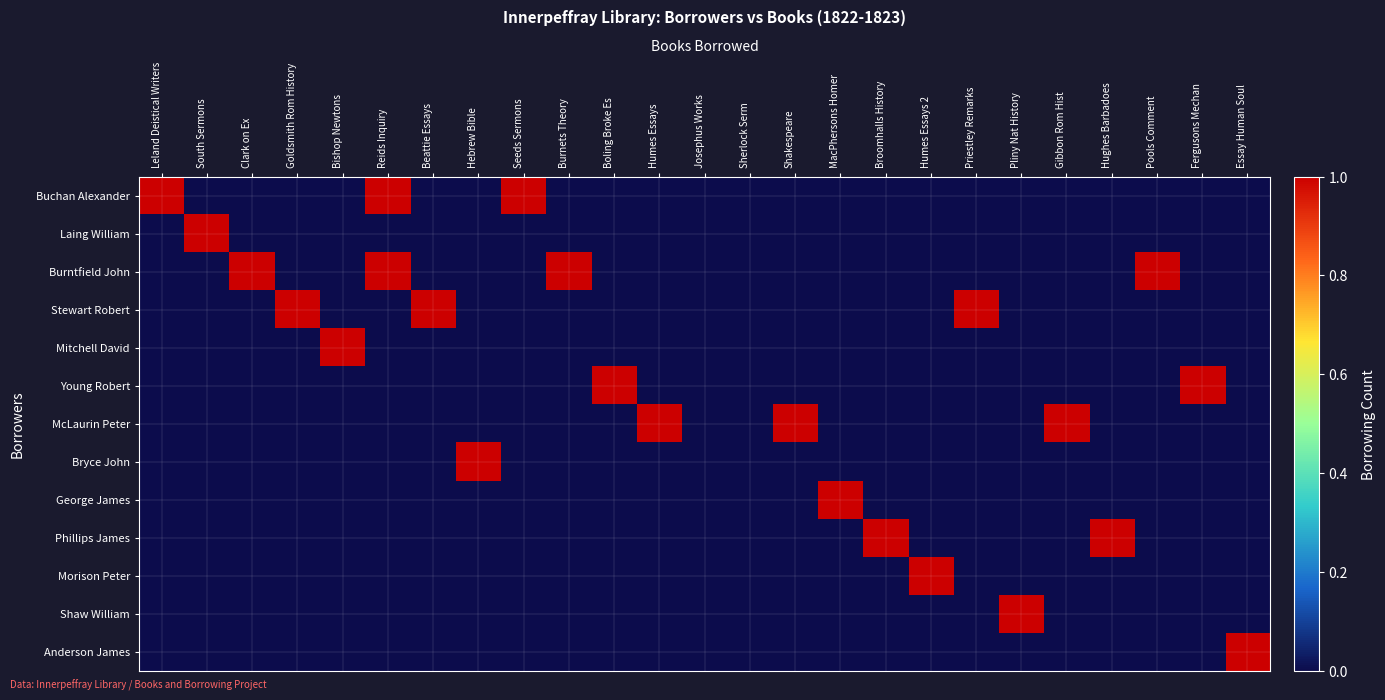

Reading left to right, what are all the values shown in this chart?

Buchan Alexander: Leland Deistical Writers=1	South Sermons=0	Clark on Ex=0	Goldsmith Rom History=0	Bishop Newtons=0	Reids Inquiry=1	Beattie Essays=0	Hebrew Bible=0	Seeds Sermons=1	Burnets Theory=0	Boling Broke Es=0	Humes Essays=0	Josephus Works=0	Sherlock Serm=0	Shakespeare=0	MacPhersons Homer=0	Broomhalls History=0	Humes Essays 2=0	Priestley Remarks=0	Pliny Nat History=0	Gibbon Rom Hist=0	Hughes Barbadoes=0	Pools Comment=0	Fergusons Mechan=0	Essay Human Soul=0
Laing William: Leland Deistical Writers=0	South Sermons=1	Clark on Ex=0	Goldsmith Rom History=0	Bishop Newtons=0	Reids Inquiry=0	Beattie Essays=0	Hebrew Bible=0	Seeds Sermons=0	Burnets Theory=0	Boling Broke Es=0	Humes Essays=0	Josephus Works=0	Sherlock Serm=0	Shakespeare=0	MacPhersons Homer=0	Broomhalls History=0	Humes Essays 2=0	Priestley Remarks=0	Pliny Nat History=0	Gibbon Rom Hist=0	Hughes Barbadoes=0	Pools Comment=0	Fergusons Mechan=0	Essay Human Soul=0
Burntfield John: Leland Deistical Writers=0	South Sermons=0	Clark on Ex=1	Goldsmith Rom History=0	Bishop Newtons=0	Reids Inquiry=1	Beattie Essays=0	Hebrew Bible=0	Seeds Sermons=0	Burnets Theory=1	Boling Broke Es=0	Humes Essays=0	Josephus Works=0	Sherlock Serm=0	Shakespeare=0	MacPhersons Homer=0	Broomhalls History=0	Humes Essays 2=0	Priestley Remarks=0	Pliny Nat History=0	Gibbon Rom Hist=0	Hughes Barbadoes=0	Pools Comment=1	Fergusons Mechan=0	Essay Human Soul=0
Stewart Robert: Leland Deistical Writers=0	South Sermons=0	Clark on Ex=0	Goldsmith Rom History=1	Bishop Newtons=0	Reids Inquiry=0	Beattie Essays=1	Hebrew Bible=0	Seeds Sermons=0	Burnets Theory=0	Boling Broke Es=0	Humes Essays=0	Josephus Works=0	Sherlock Serm=0	Shakespeare=0	MacPhersons Homer=0	Broomhalls History=0	Humes Essays 2=0	Priestley Remarks=1	Pliny Nat History=0	Gibbon Rom Hist=0	Hughes Barbadoes=0	Pools Comment=0	Fergusons Mechan=0	Essay Human Soul=0
Mitchell David: Leland Deistical Writers=0	South Sermons=0	Clark on Ex=0	Goldsmith Rom History=0	Bishop Newtons=1	Reids Inquiry=0	Beattie Essays=0	Hebrew Bible=0	Seeds Sermons=0	Burnets Theory=0	Boling Broke Es=0	Humes Essays=0	Josephus Works=0	Sherlock Serm=0	Shakespeare=0	MacPhersons Homer=0	Broomhalls History=0	Humes Essays 2=0	Priestley Remarks=0	Pliny Nat History=0	Gibbon Rom Hist=0	Hughes Barbadoes=0	Pools Comment=0	Fergusons Mechan=0	Essay Human Soul=0
Young Robert: Leland Deistical Writers=0	South Sermons=0	Clark on Ex=0	Goldsmith Rom History=0	Bishop Newtons=0	Reids Inquiry=0	Beattie Essays=0	Hebrew Bible=0	Seeds Sermons=0	Burnets Theory=0	Boling Broke Es=1	Humes Essays=0	Josephus Works=0	Sherlock Serm=0	Shakespeare=0	MacPhersons Homer=0	Broomhalls History=0	Humes Essays 2=0	Priestley Remarks=0	Pliny Nat History=0	Gibbon Rom Hist=0	Hughes Barbadoes=0	Pools Comment=0	Fergusons Mechan=1	Essay Human Soul=0
McLaurin Peter: Leland Deistical Writers=0	South Sermons=0	Clark on Ex=0	Goldsmith Rom History=0	Bishop Newtons=0	Reids Inquiry=0	Beattie Essays=0	Hebrew Bible=0	Seeds Sermons=0	Burnets Theory=0	Boling Broke Es=0	Humes Essays=1	Josephus Works=0	Sherlock Serm=0	Shakespeare=1	MacPhersons Homer=0	Broomhalls History=0	Humes Essays 2=0	Priestley Remarks=0	Pliny Nat History=0	Gibbon Rom Hist=1	Hughes Barbadoes=0	Pools Comment=0	Fergusons Mechan=0	Essay Human Soul=0
Bryce John: Leland Deistical Writers=0	South Sermons=0	Clark on Ex=0	Goldsmith Rom History=0	Bishop Newtons=0	Reids Inquiry=0	Beattie Essays=0	Hebrew Bible=1	Seeds Sermons=0	Burnets Theory=0	Boling Broke Es=0	Humes Essays=0	Josephus Works=0	Sherlock Serm=0	Shakespeare=0	MacPhersons Homer=0	Broomhalls History=0	Humes Essays 2=0	Priestley Remarks=0	Pliny Nat History=0	Gibbon Rom Hist=0	Hughes Barbadoes=0	Pools Comment=0	Fergusons Mechan=0	Essay Human Soul=0
George James: Leland Deistical Writers=0	South Sermons=0	Clark on Ex=0	Goldsmith Rom History=0	Bishop Newtons=0	Reids Inquiry=0	Beattie Essays=0	Hebrew Bible=0	Seeds Sermons=0	Burnets Theory=0	Boling Broke Es=0	Humes Essays=0	Josephus Works=0	Sherlock Serm=0	Shakespeare=0	MacPhersons Homer=1	Broomhalls History=0	Humes Essays 2=0	Priestley Remarks=0	Pliny Nat History=0	Gibbon Rom Hist=0	Hughes Barbadoes=0	Pools Comment=0	Fergusons Mechan=0	Essay Human Soul=0
Phillips James: Leland Deistical Writers=0	South Sermons=0	Clark on Ex=0	Goldsmith Rom History=0	Bishop Newtons=0	Reids Inquiry=0	Beattie Essays=0	Hebrew Bible=0	Seeds Sermons=0	Burnets Theory=0	Boling Broke Es=0	Humes Essays=0	Josephus Works=0	Sherlock Serm=0	Shakespeare=0	MacPhersons Homer=0	Broomhalls History=1	Humes Essays 2=0	Priestley Remarks=0	Pliny Nat History=0	Gibbon Rom Hist=0	Hughes Barbadoes=1	Pools Comment=0	Fergusons Mechan=0	Essay Human Soul=0
Morison Peter: Leland Deistical Writers=0	South Sermons=0	Clark on Ex=0	Goldsmith Rom History=0	Bishop Newtons=0	Reids Inquiry=0	Beattie Essays=0	Hebrew Bible=0	Seeds Sermons=0	Burnets Theory=0	Boling Broke Es=0	Humes Essays=0	Josephus Works=0	Sherlock Serm=0	Shakespeare=0	MacPhersons Homer=0	Broomhalls History=0	Humes Essays 2=1	Priestley Remarks=0	Pliny Nat History=0	Gibbon Rom Hist=0	Hughes Barbadoes=0	Pools Comment=0	Fergusons Mechan=0	Essay Human Soul=0
Shaw William: Leland Deistical Writers=0	South Sermons=0	Clark on Ex=0	Goldsmith Rom History=0	Bishop Newtons=0	Reids Inquiry=0	Beattie Essays=0	Hebrew Bible=0	Seeds Sermons=0	Burnets Theory=0	Boling Broke Es=0	Humes Essays=0	Josephus Works=0	Sherlock Serm=0	Shakespeare=0	MacPhersons Homer=0	Broomhalls History=0	Humes Essays 2=0	Priestley Remarks=0	Pliny Nat History=1	Gibbon Rom Hist=0	Hughes Barbadoes=0	Pools Comment=0	Fergusons Mechan=0	Essay Human Soul=0
Anderson James: Leland Deistical Writers=0	South Sermons=0	Clark on Ex=0	Goldsmith Rom History=0	Bishop Newtons=0	Reids Inquiry=0	Beattie Essays=0	Hebrew Bible=0	Seeds Sermons=0	Burnets Theory=0	Boling Broke Es=0	Humes Essays=0	Josephus Works=0	Sherlock Serm=0	Shakespeare=0	MacPhersons Homer=0	Broomhalls History=0	Humes Essays 2=0	Priestley Remarks=0	Pliny Nat History=0	Gibbon Rom Hist=0	Hughes Barbadoes=0	Pools Comment=0	Fergusons Mechan=0	Essay Human Soul=1